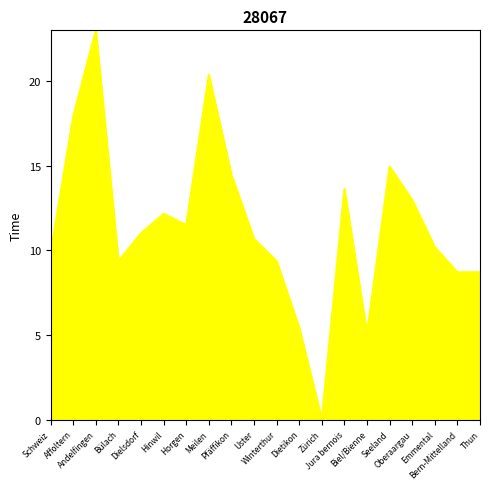

Which label corresponds to the smallest value in the chart?

Zürich